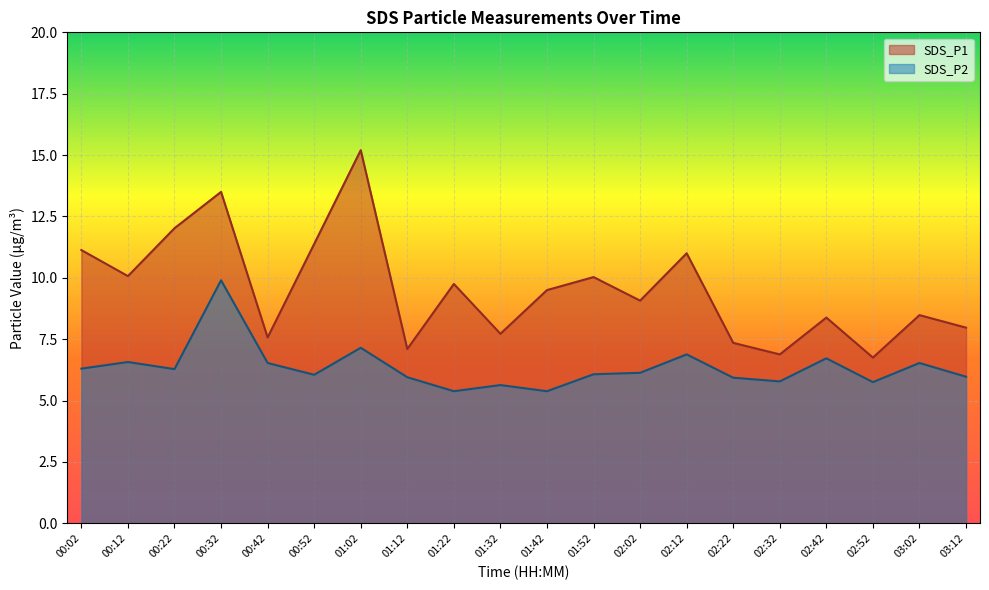

In SDS_P1, how many points are higher than both neighbors (excluding endpoints)?

7